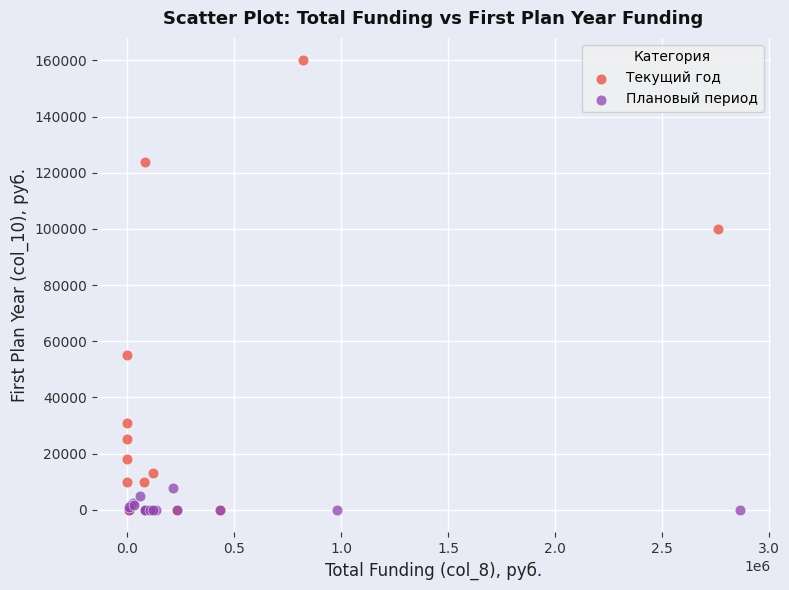

Which series has the widest spread of Y values?

Текущий год